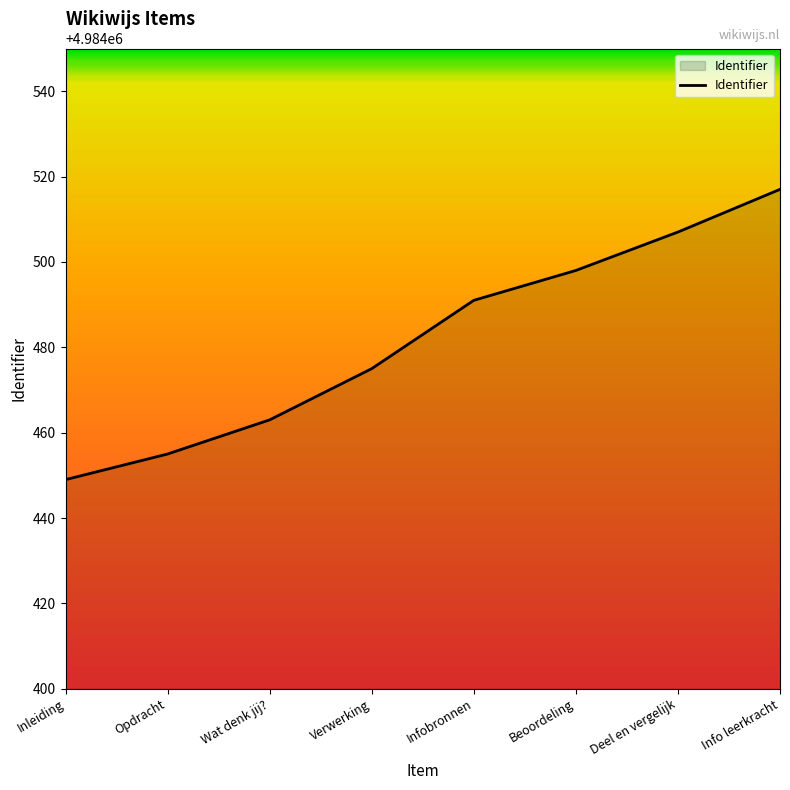

True or false: there are more than 0 points higher than both neighbors.

False